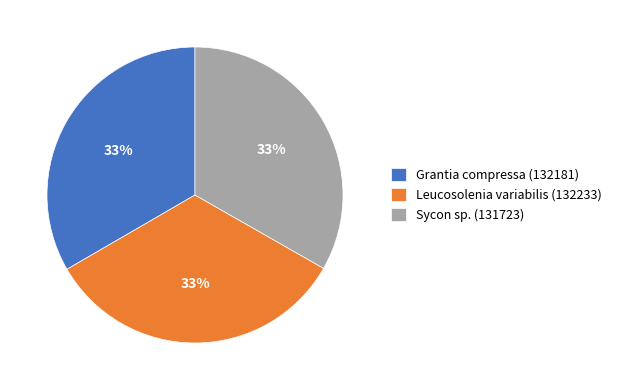

To the nearest percent, what percentage of the pie is Sycon sp. (131723)?

33%